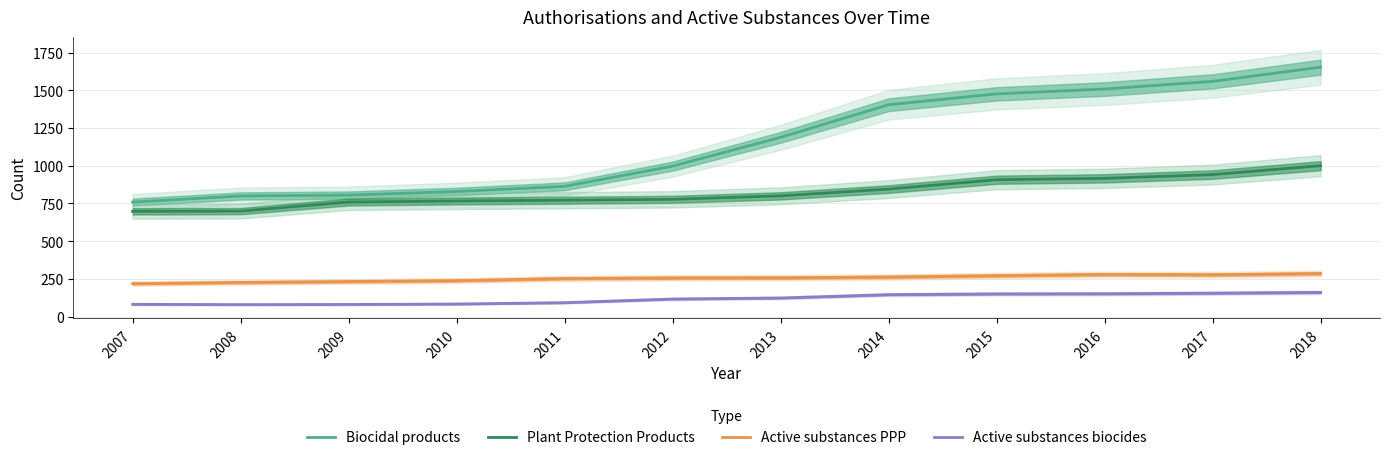

Reading left to right, extract all data points from this chart.

Biocidal products: 2007=759	2008=799	2009=805	2010=829	2011=863	2012=997	2013=1188	2014=1404	2015=1476	2016=1508	2017=1559	2018=1653
Plant Protection Products: 2007=697	2008=699	2009=759	2010=766	2011=771	2012=777	2013=800	2014=845	2015=907	2016=916	2017=941	2018=1000
Active substances PPP: 2007=218	2008=226	2009=232	2010=238	2011=252	2012=256	2013=257	2014=262	2015=271	2016=279	2017=277	2018=285
Active substances biocides: 2007=81	2008=79	2009=80	2010=83	2011=92	2012=116	2013=123	2014=145	2015=150	2016=151	2017=155	2018=160